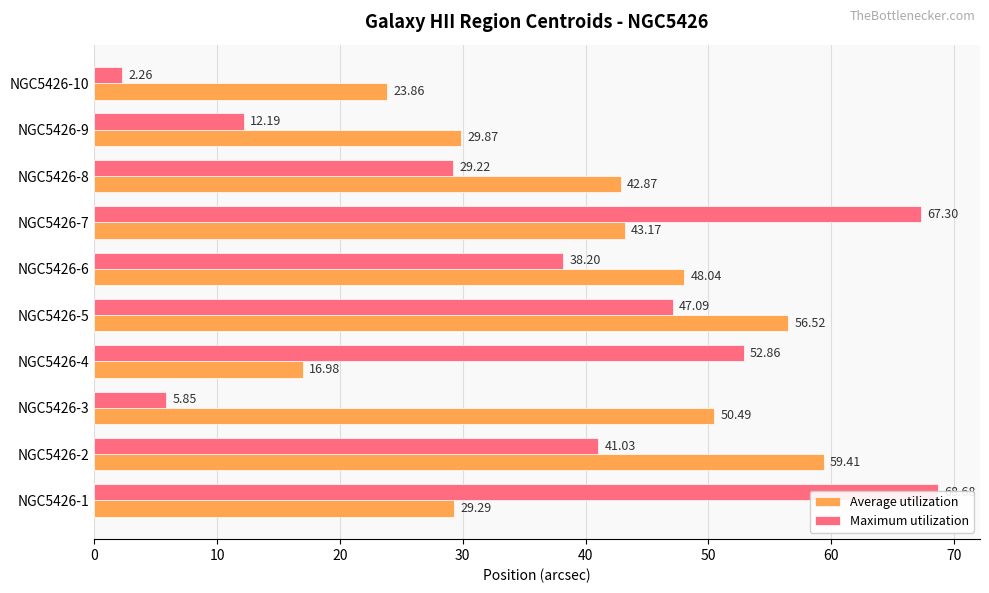

How many distinct data groups are displayed?

2